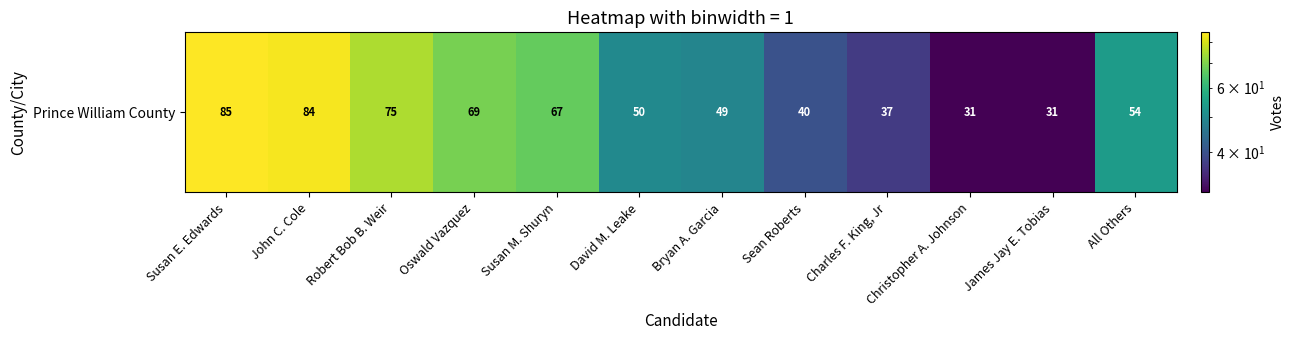

What is the average value?

56